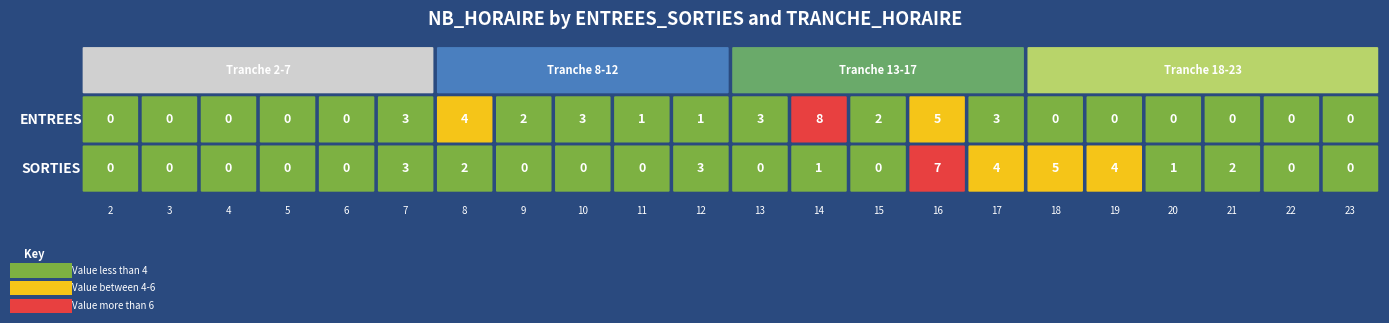

Which label corresponds to the smallest value in the chart?

2